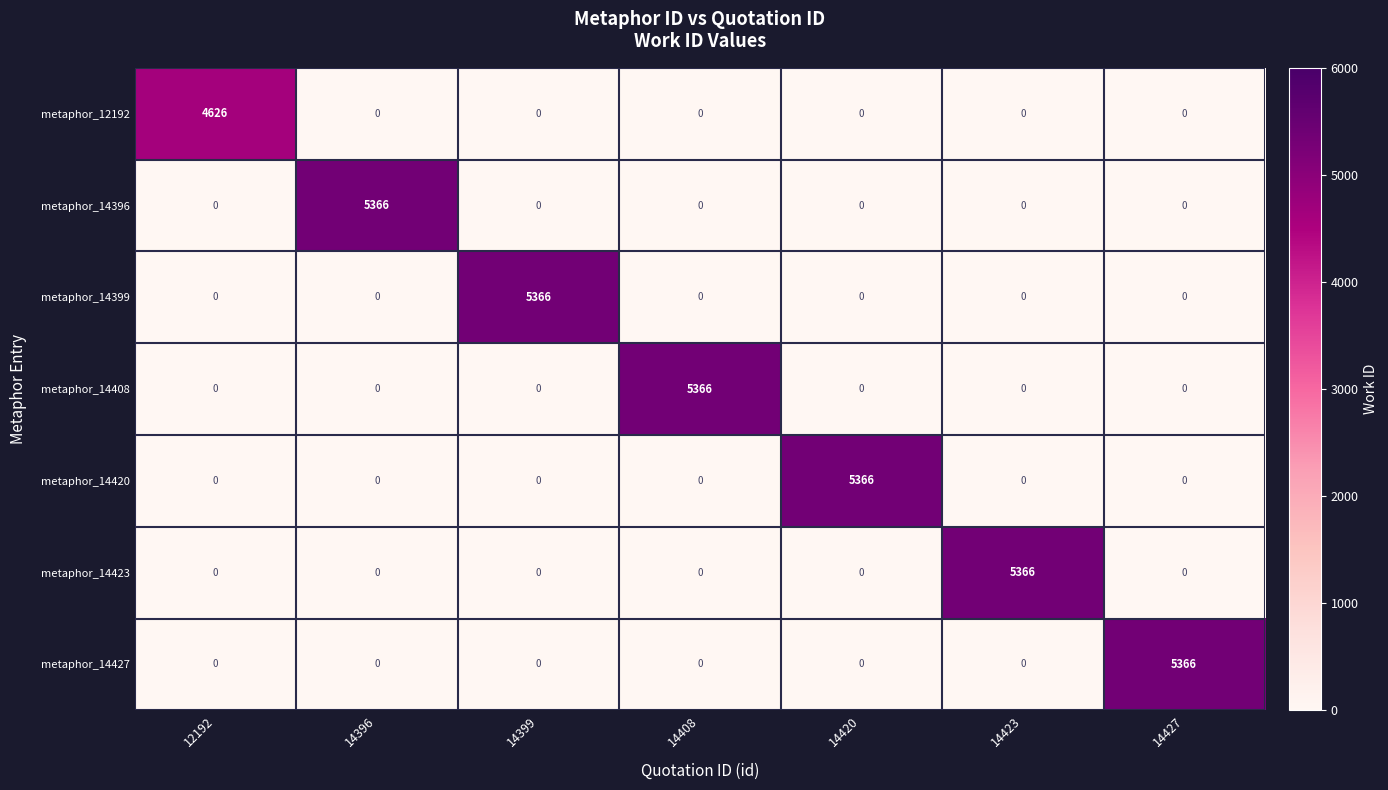

What is the average value of the metaphor_14420 series?

767